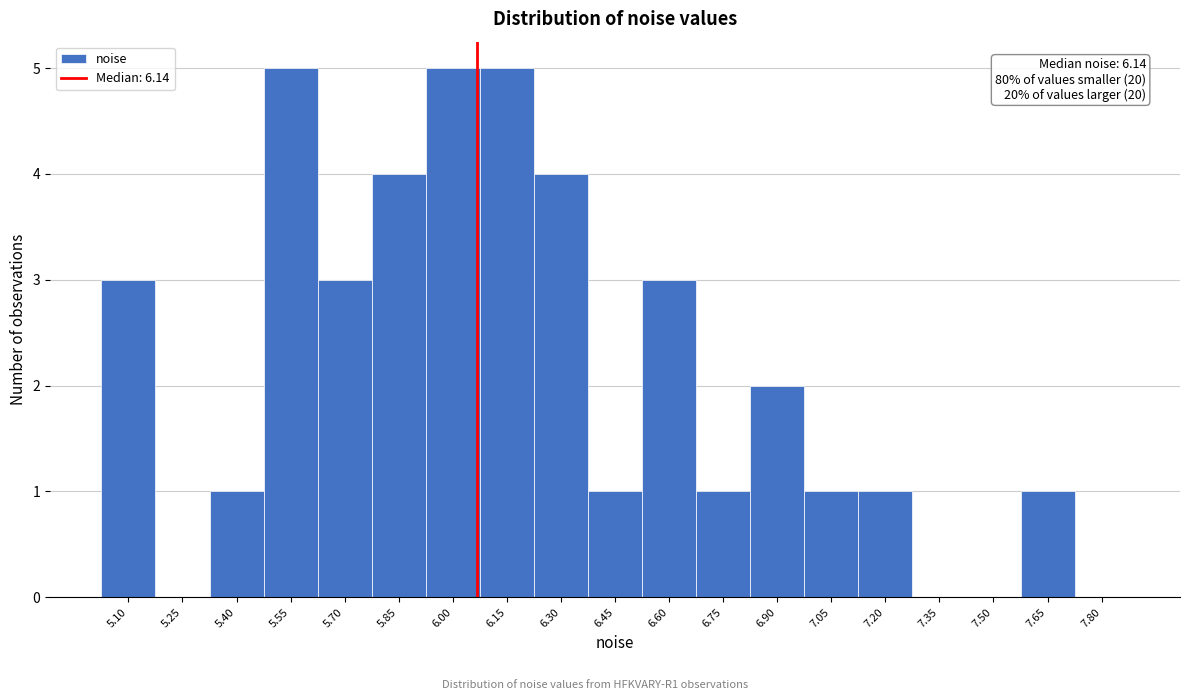

Reading left to right, list all the values displayed in this chart.

5.10=3	5.25=0	5.40=1	5.55=5	5.70=3	5.85=4	6.00=5	6.15=5	6.30=4	6.45=1	6.60=3	6.75=1	6.90=2	7.05=1	7.20=1	7.35=0	7.50=0	7.65=1	7.80=0